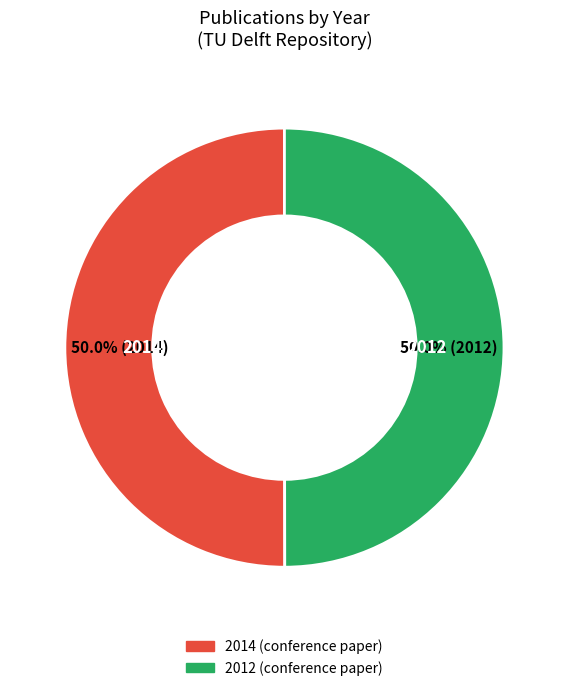

Combined, do 2012 and 2014 account for over 50%?

Yes